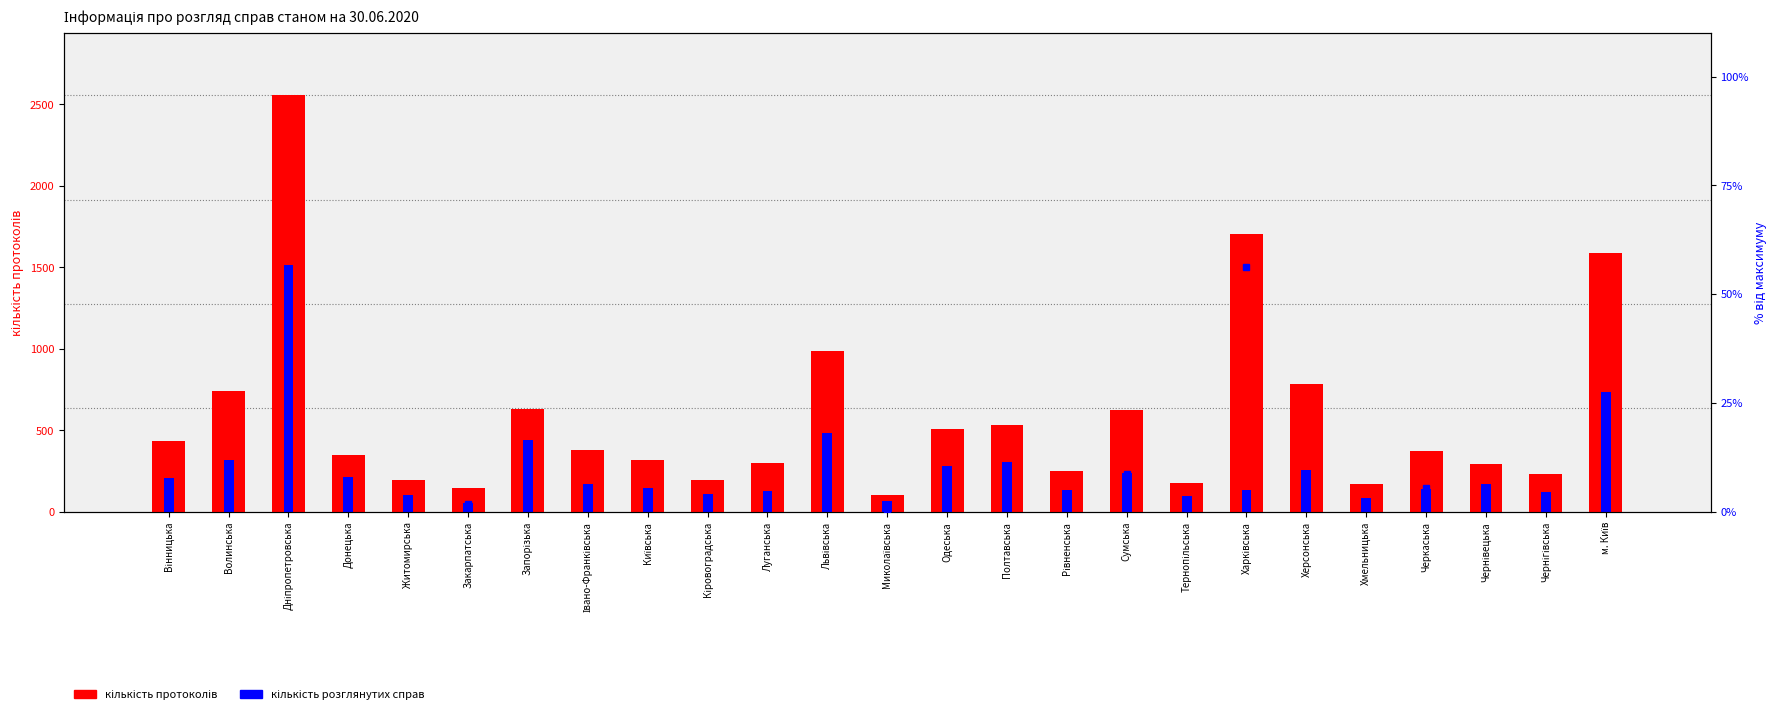

True or false: кількість розглянутих справ has a value of 184.0 at Чернігівська.

False